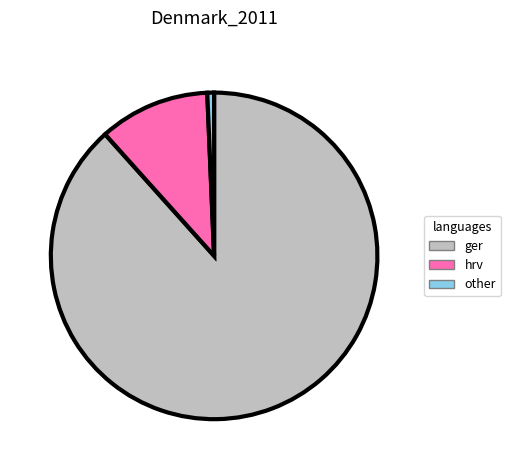

Which category has the biggest portion of the pie?

ger